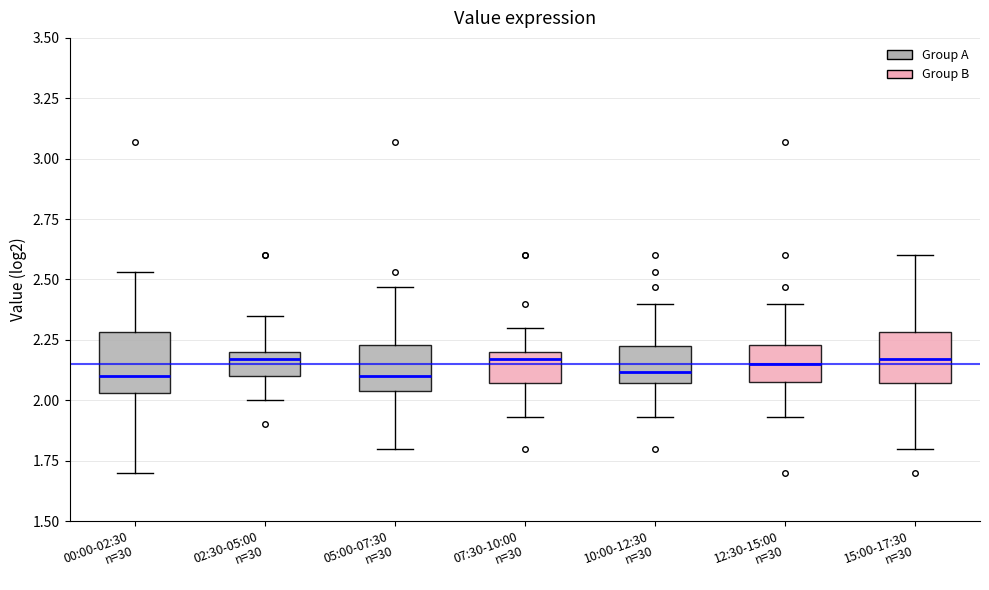

Reading left to right, read every box against the y-axis: the position of its median line, the range the box covers, and the ends of its whiskers. The values are not printed on the chart, so give them approximately, as read against the axis.

00:00-02:30 n=30: median 2.10, box 2.05 to 2.30, whiskers 1.70 to 2.55
02:30-05:00 n=30: median 2.15, box 2.10 to 2.20, whiskers 2.00 to 2.35
05:00-07:30 n=30: median 2.10, box 2.05 to 2.25, whiskers 1.80 to 2.45
07:30-10:00 n=30: median 2.15, box 2.05 to 2.20, whiskers 1.95 to 2.30
10:00-12:30 n=30: median 2.10, box 2.05 to 2.20, whiskers 1.95 to 2.40
12:30-15:00 n=30: median 2.15, box 2.10 to 2.25, whiskers 1.95 to 2.40
15:00-17:30 n=30: median 2.15, box 2.05 to 2.30, whiskers 1.80 to 2.60